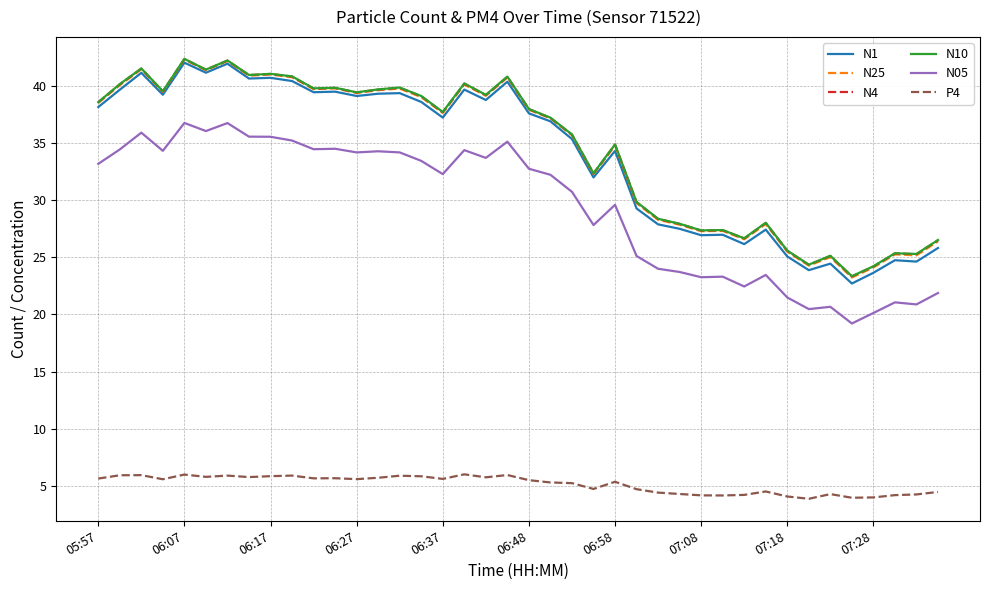

Which series has the largest range (max minus min)?

N1